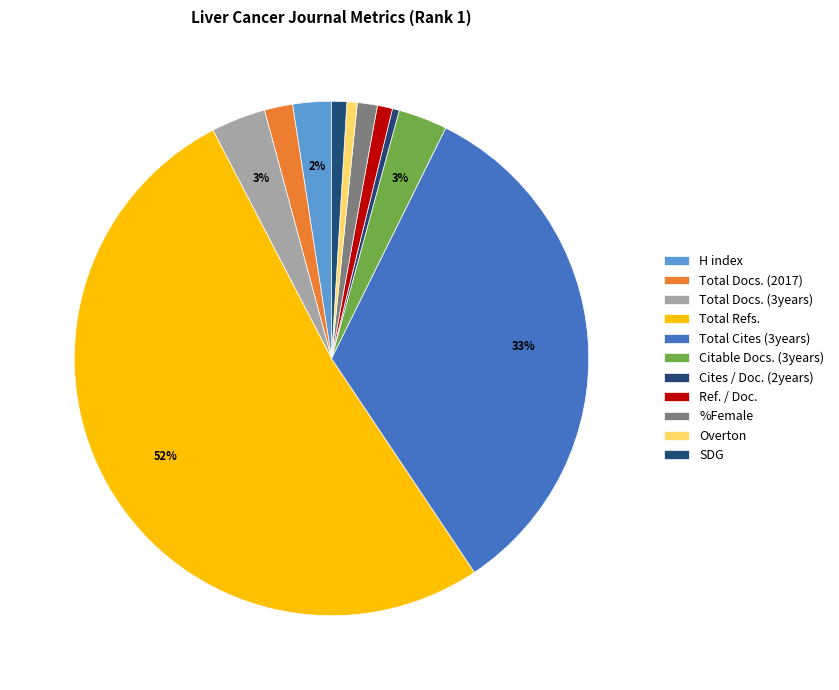

How many segments does this pie chart have?

11